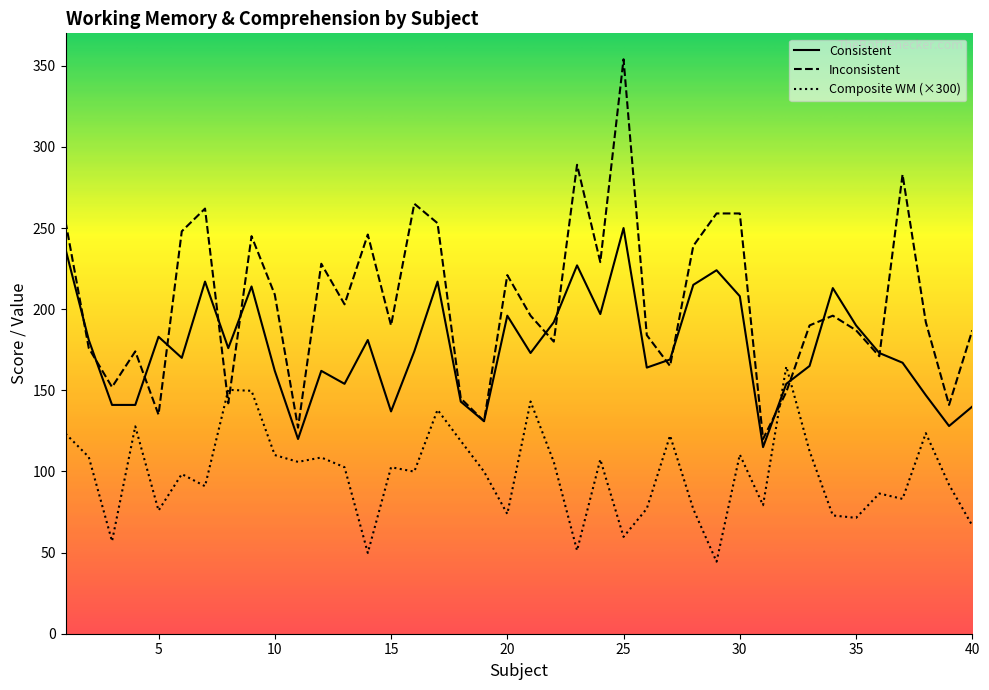

What is the difference between the Composite WM values at 17 and 12?

29.4